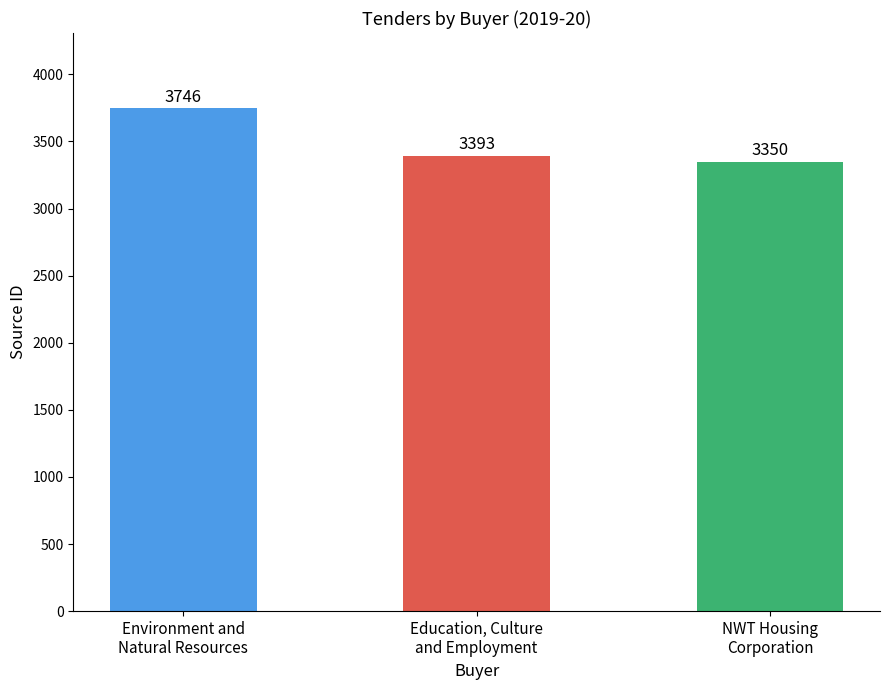

How many bars are there in total?

3